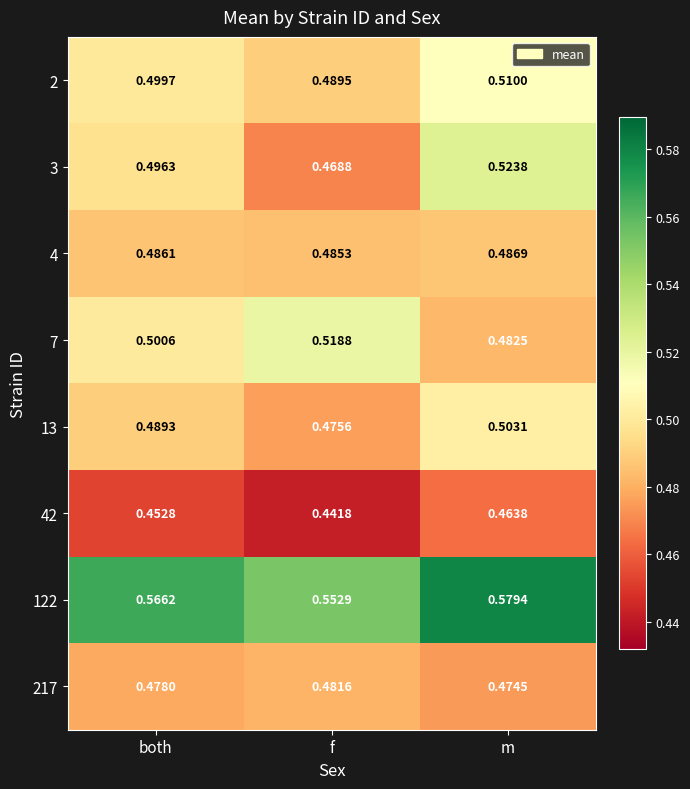

At which category does the chart reach its peak across all series?

m